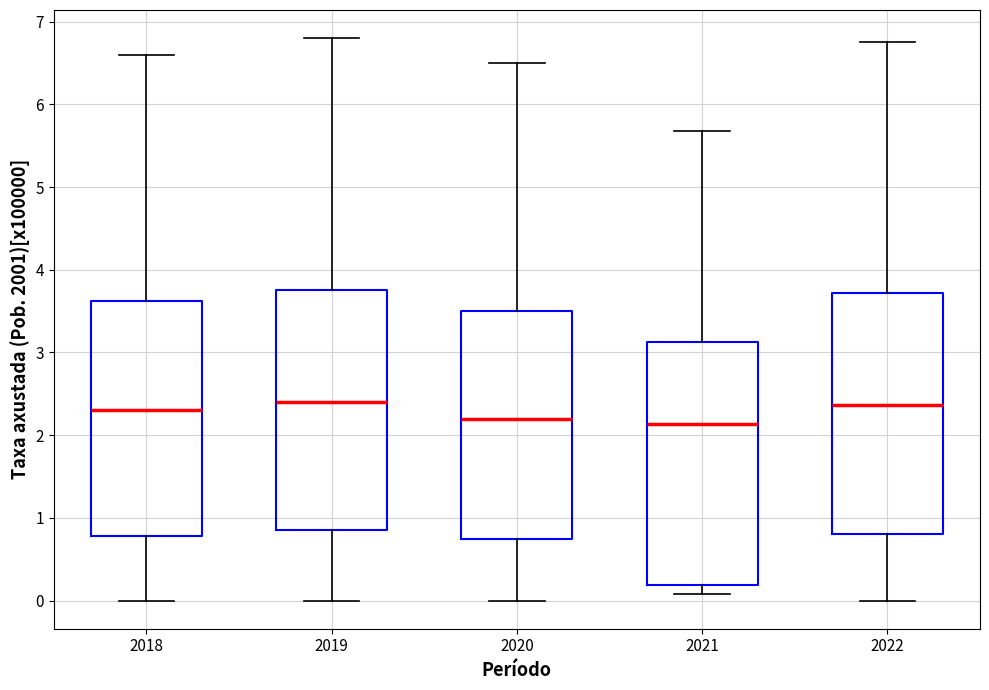

Reading left to right, read every box against the y-axis: the position of its median line, the range the box covers, and the ends of its whiskers. The values are not printed on the chart, so give them approximately, as read against the axis.

2018: median 2.3, box 0.8 to 3.6, whiskers 0.0 to 6.6
2019: median 2.4, box 0.9 to 3.8, whiskers 0.0 to 6.8
2020: median 2.2, box 0.8 to 3.5, whiskers 0.0 to 6.5
2021: median 2.1, box 0.2 to 3.1, whiskers 0.1 to 5.7
2022: median 2.4, box 0.8 to 3.7, whiskers 0.0 to 6.8